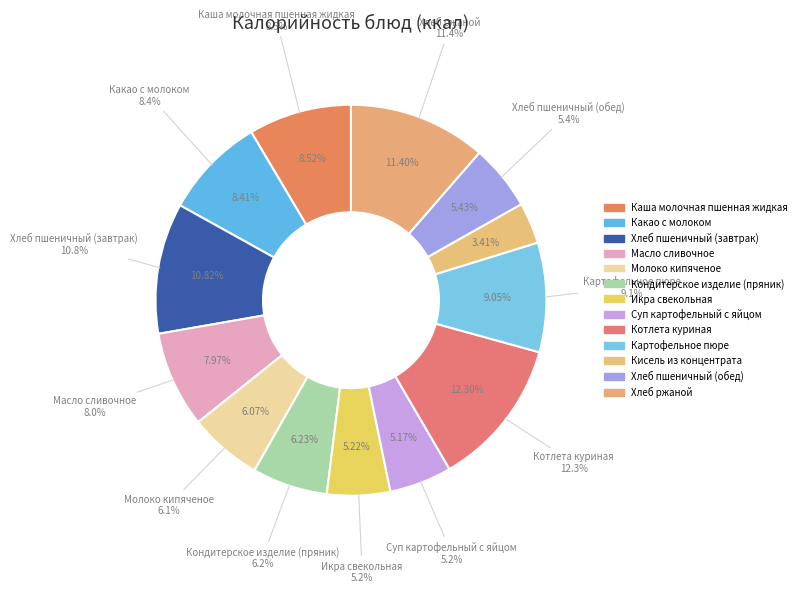

Is it true that Кисель из концентрата is 1% of the pie?

False